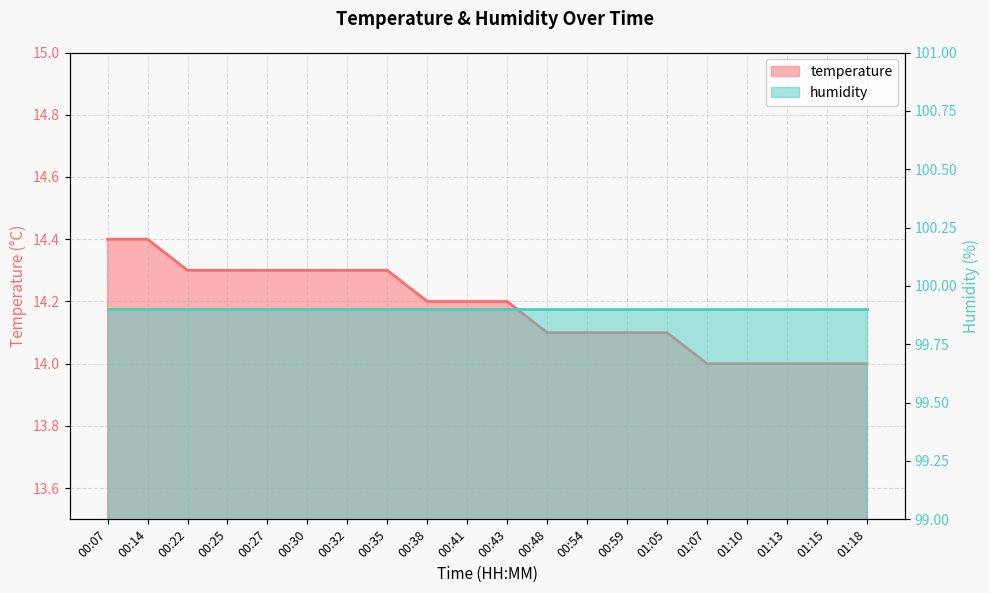

Approximately how many times larger is the value at 00:54 compared to 01:07?

1.0